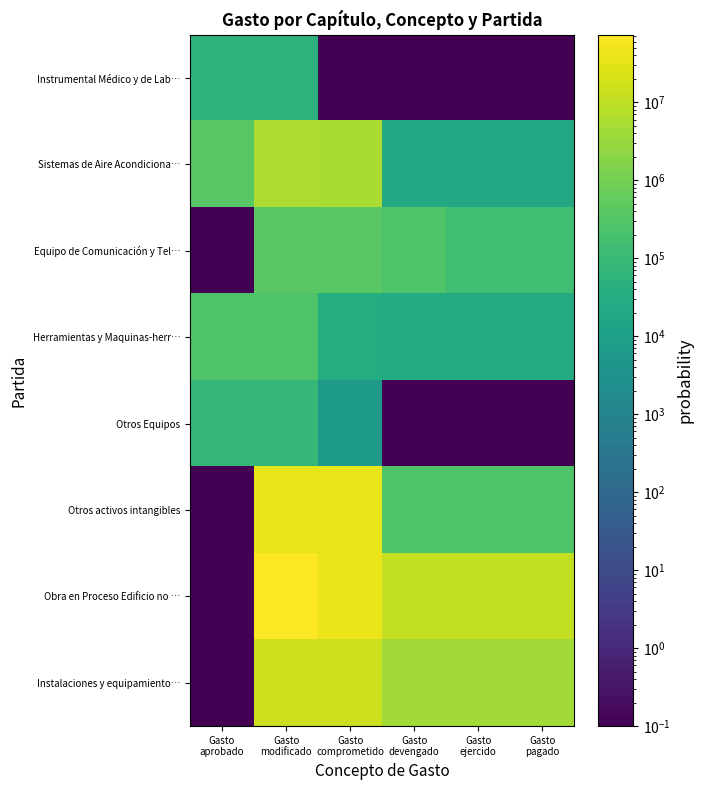

What is the maximum value shown in the chart?

73418068.8